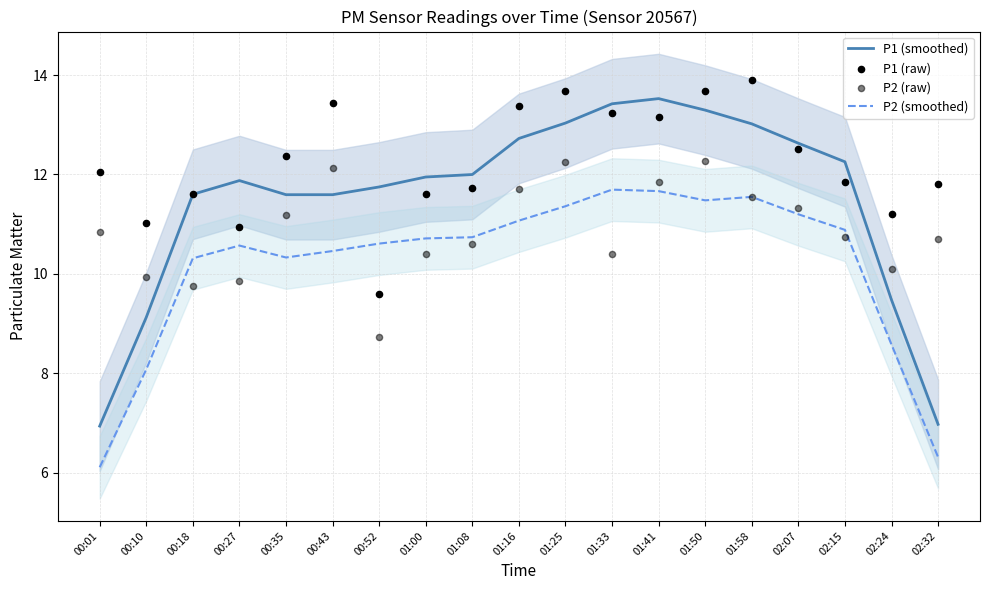

What is the total value across all series at 00:01?

35.9